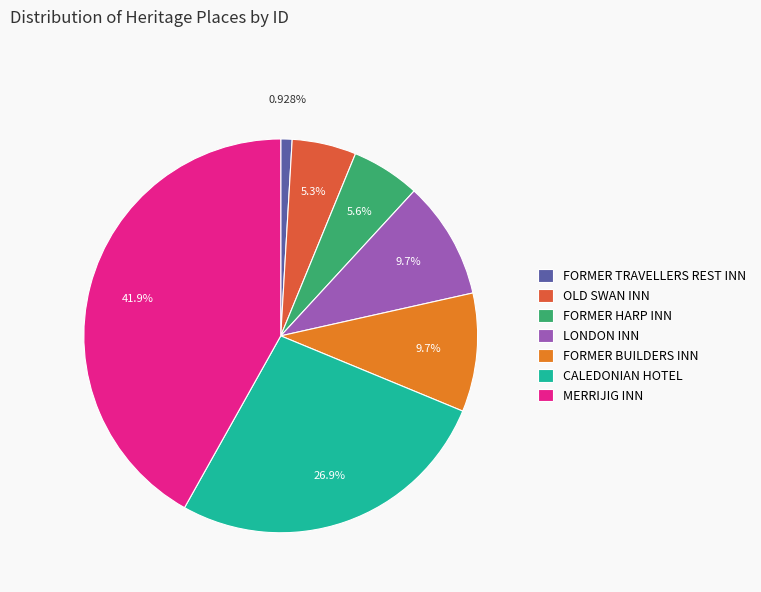

What is the smallest slice in the pie chart?

FORMER TRAVELLERS REST INN